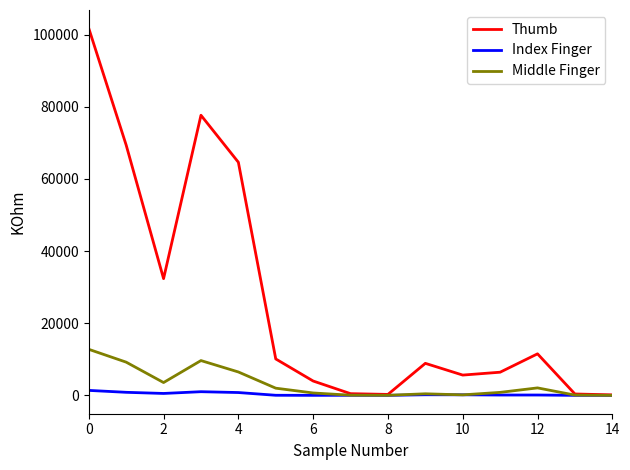

What is the difference between the second highest and minimum values in the Middle Finger series?

9650